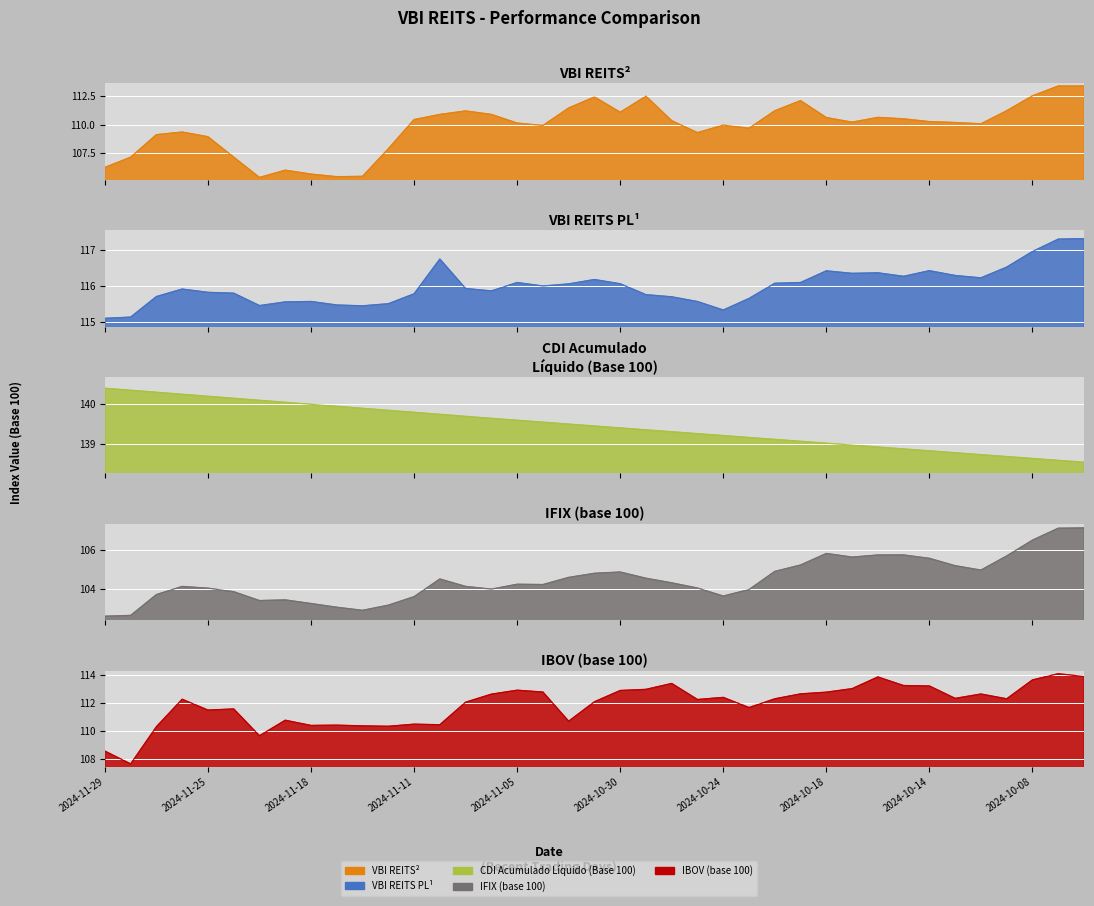

What is the highest value of the CDI Acumulado Líquido (Base 100) series?

140.4